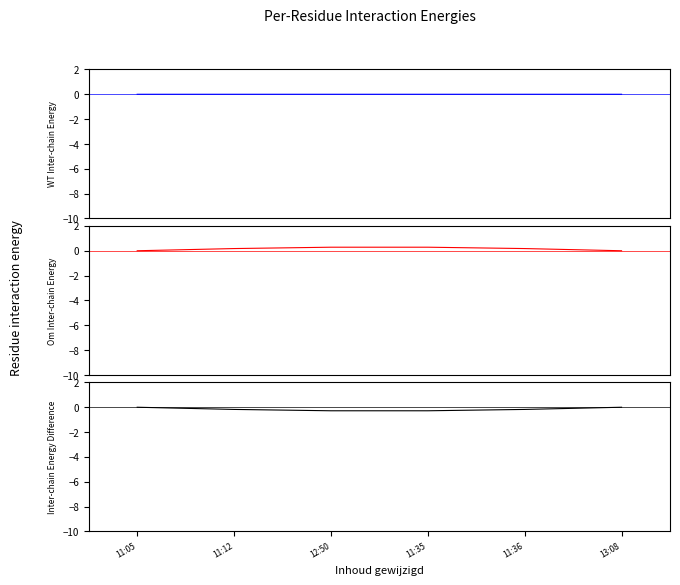

Reading left to right, list all the values displayed in this chart.

WT Inter-chain Energy: -0.0	-0.0	-0.0	-0.0	0.0	0.0
Om Inter-chain Energy: -0.0	0.2	0.3	0.3	0.2	0.0
Inter-chain Energy Difference: -0.0	-0.2	-0.3	-0.3	-0.2	0.0